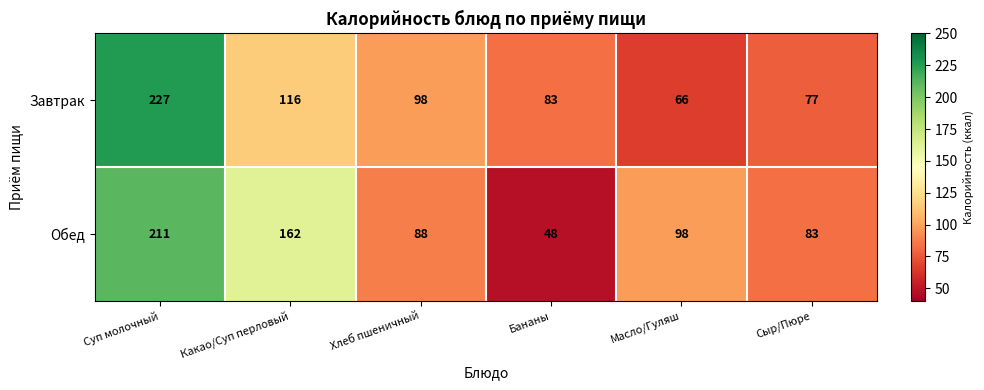

What is the smallest value displayed?

48